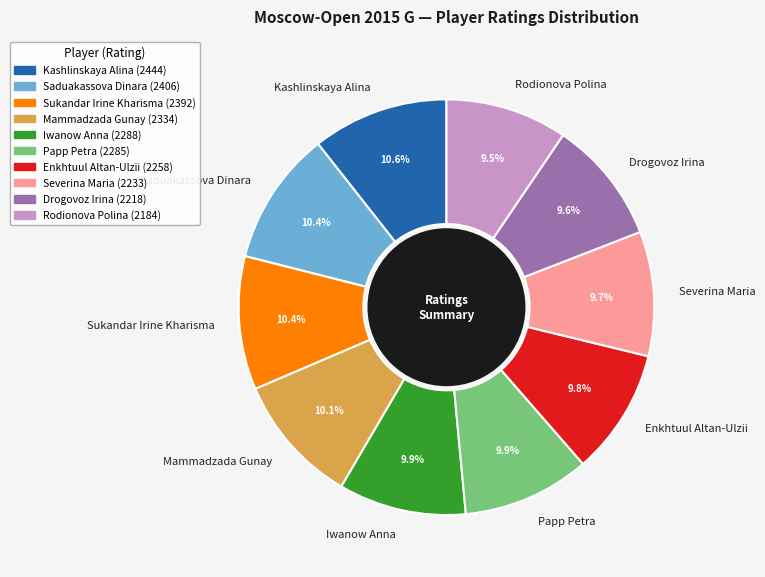

How many slices are in this pie chart?

10